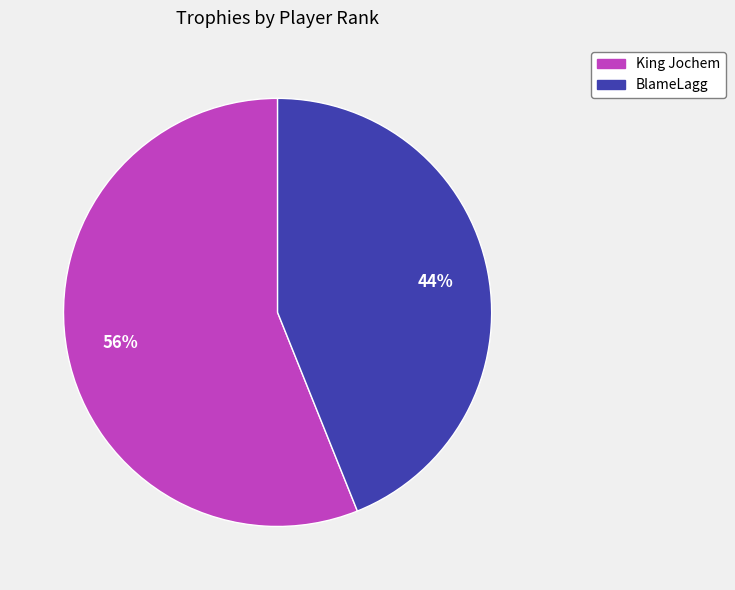

Is it true that King Jochem is 56% of the pie?

True